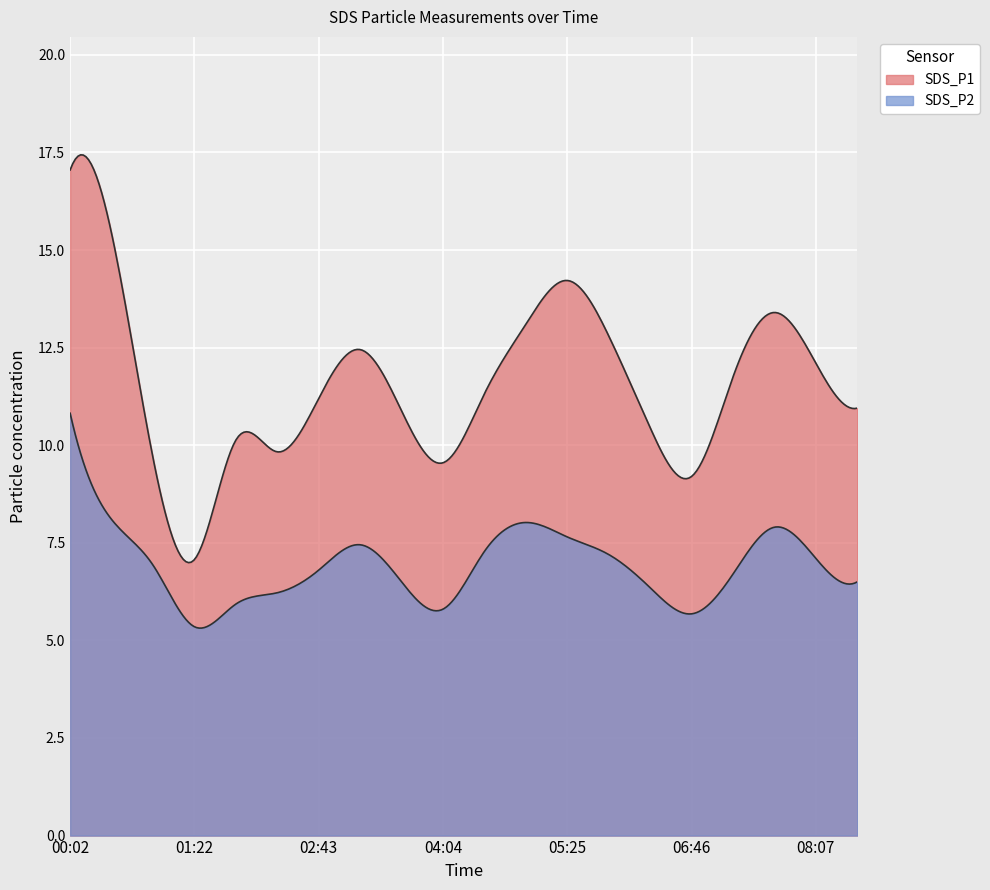

List the series in order of their peak value, lowest first.

SDS_P2, SDS_P1